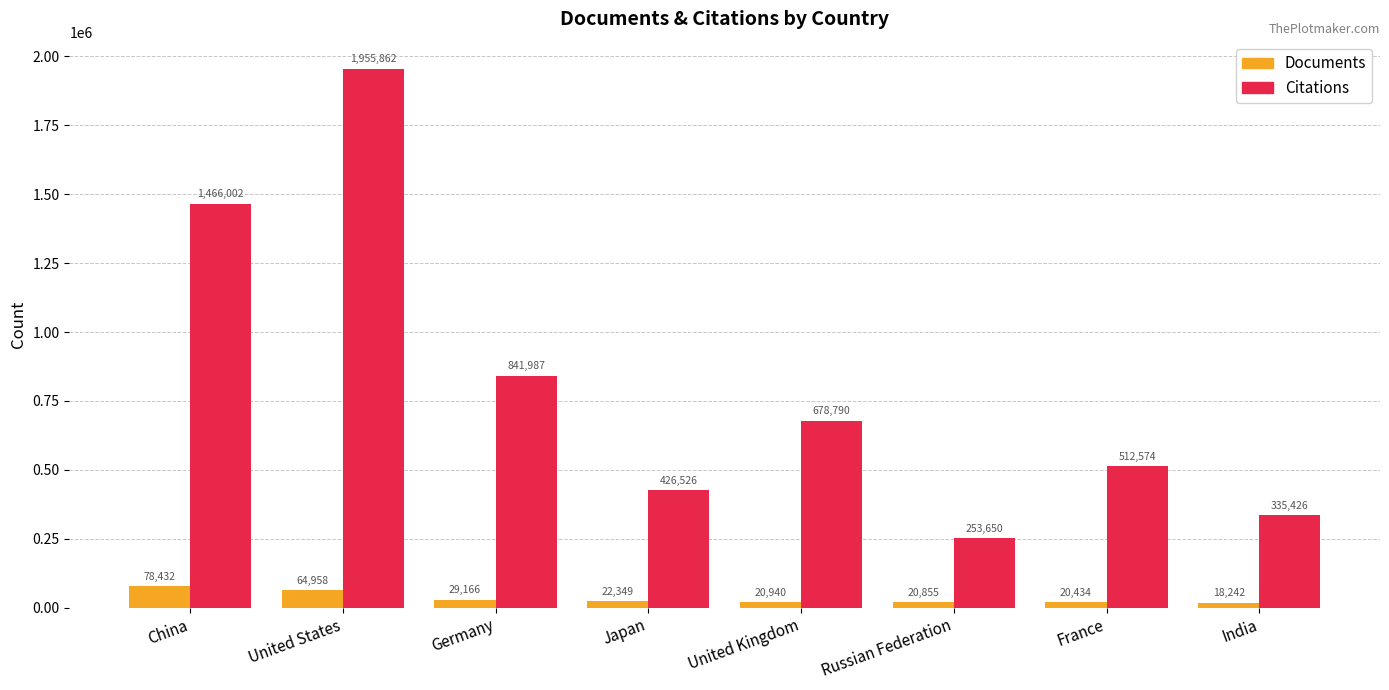

Reading left to right, list all the values displayed in this chart.

Documents: China=78432	United States=64958	Germany=29166	Japan=22349	United Kingdom=20940	Russian Federation=20855	France=20434	India=18242
Citations: China=1466002	United States=1955862	Germany=841987	Japan=426526	United Kingdom=678790	Russian Federation=253650	France=512574	India=335426